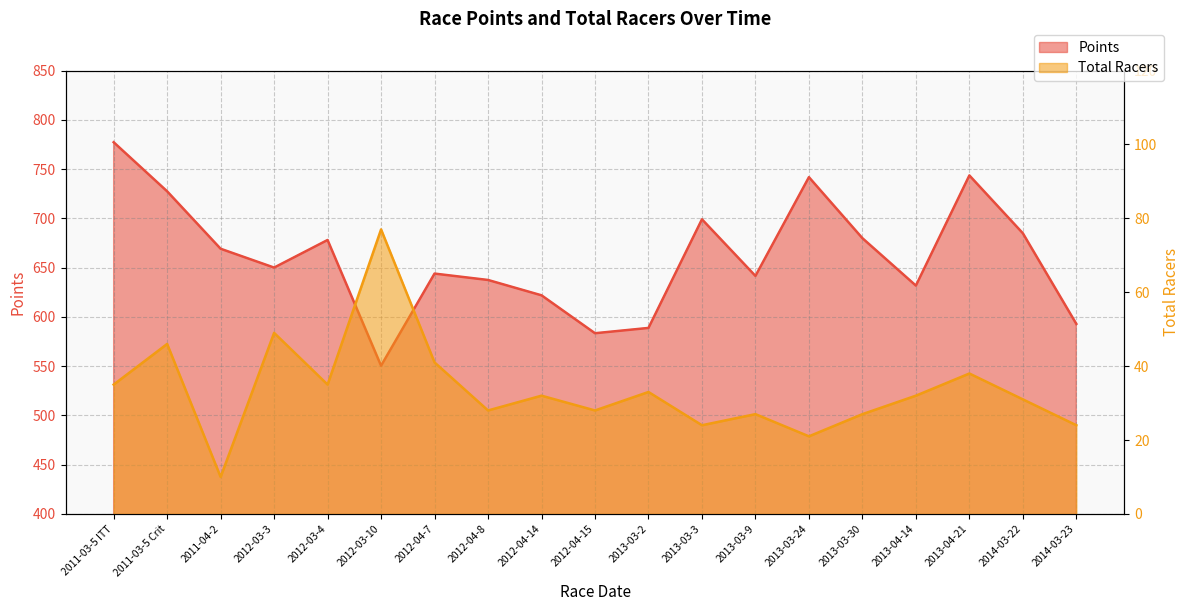

Reading left to right, what are all the values shown in this chart?

Points: 2011-03-5 ITT=777.2	2011-03-5 Crit=727.4	2011-04-2=669.1	2012-03-3=650.0	2012-03-4=678.0	2012-03-10=550.4	2012-04-7=643.9	2012-04-8=637.4	2012-04-14=621.9	2012-04-15=583.4	2013-03-2=588.8	2013-03-3=699.0	2013-03-9=641.5	2013-03-24=741.7	2013-03-30=679.8	2013-04-14=631.7	2013-04-21=743.5	2014-03-22=684.8	2014-03-23=592.8
Total Racers: 2011-03-5 ITT=35.0	2011-03-5 Crit=46.0	2011-04-2=10.0	2012-03-3=49.0	2012-03-4=35.0	2012-03-10=77.0	2012-04-7=41.0	2012-04-8=28.0	2012-04-14=32.0	2012-04-15=28.0	2013-03-2=33.0	2013-03-3=24.0	2013-03-9=27.0	2013-03-24=21.0	2013-03-30=27.0	2013-04-14=32.0	2013-04-21=38.0	2014-03-22=31.0	2014-03-23=24.0